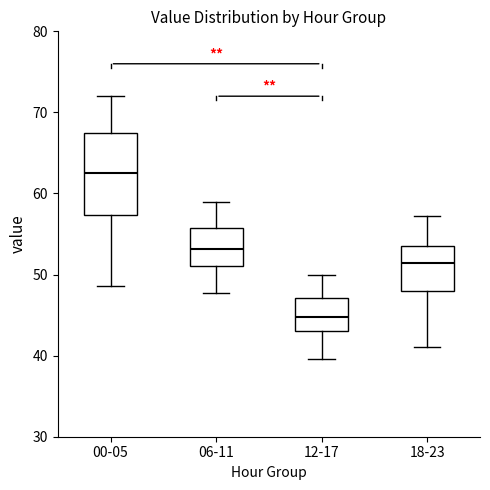

Where is the lower edge of the box for 18-23 on the y-axis? The values are not printed on the chart, so give them approximately, as read against the axis.

48